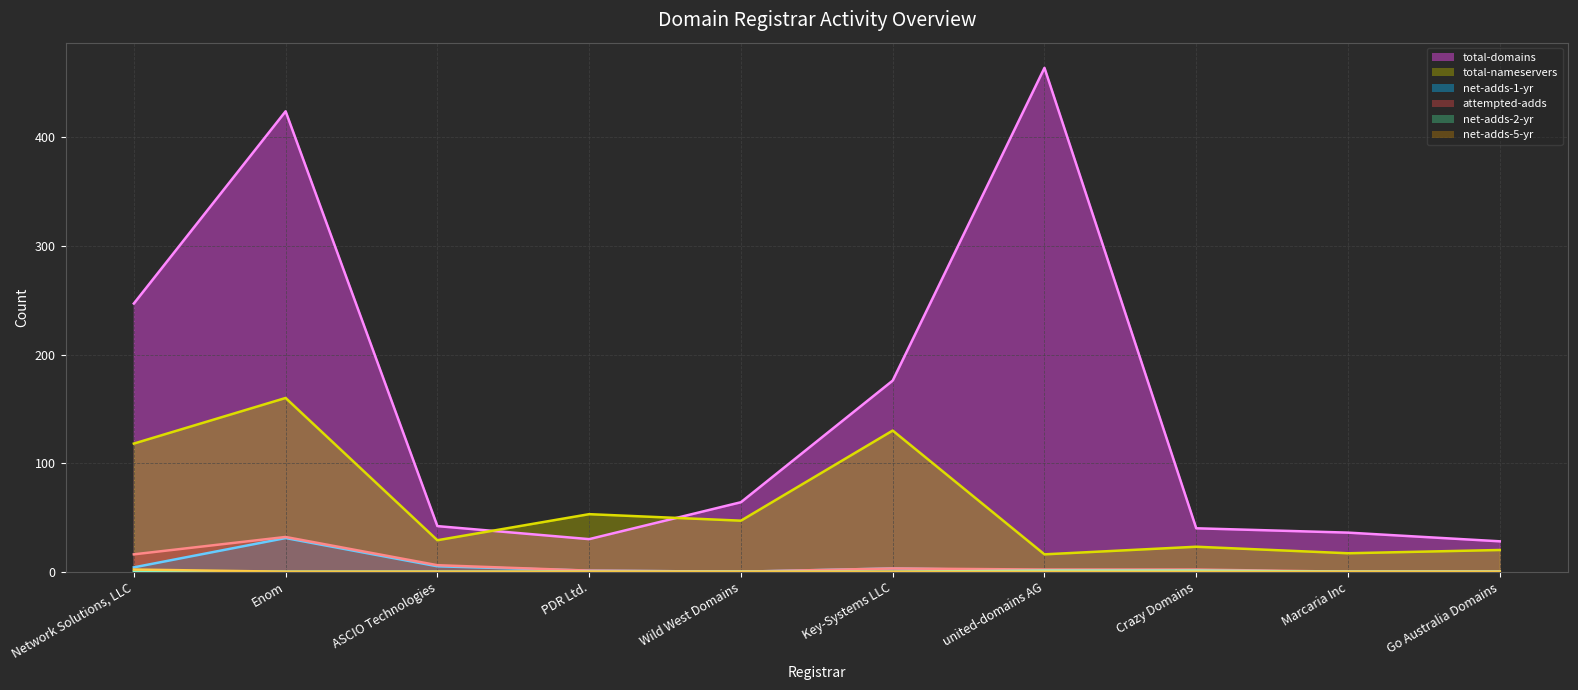

What is the difference between the maximum and minimum values in the net-adds-5-yr series?

2